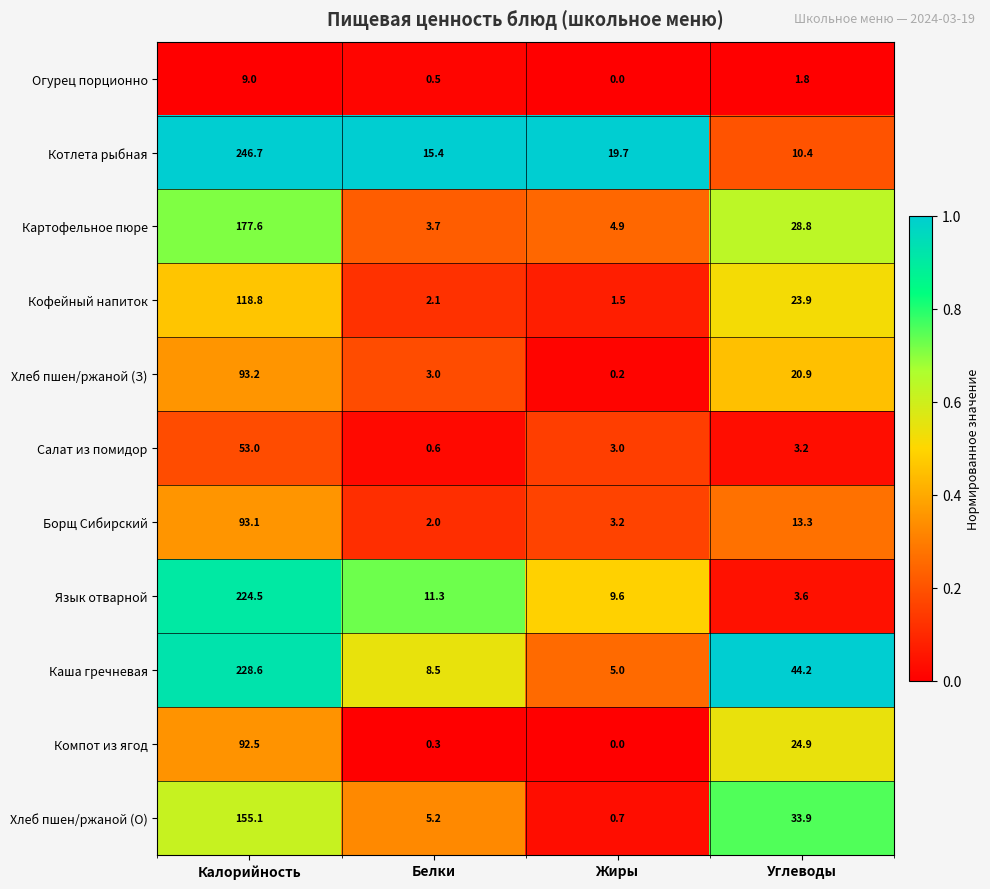

What is the total value across all series at Жиры?

47.8